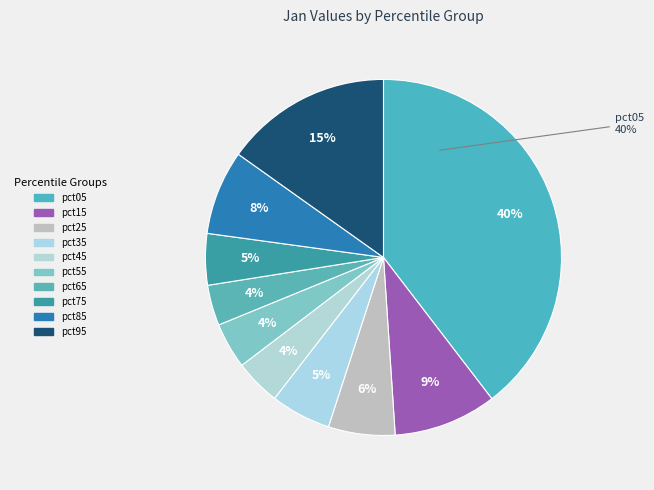

How many slices are in this pie chart?

10